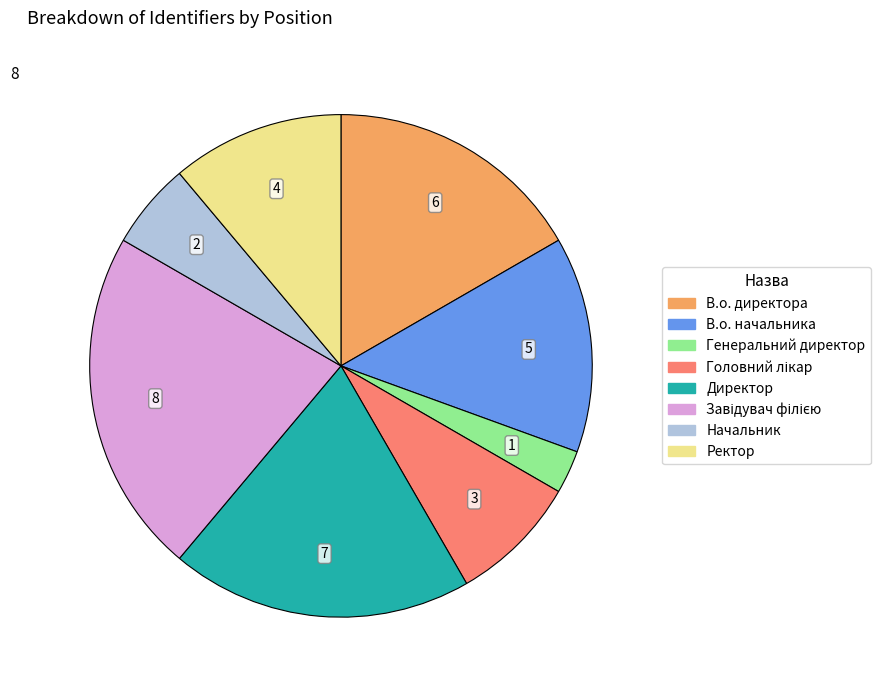

Does В.о. начальника represent more than half of the total?

No